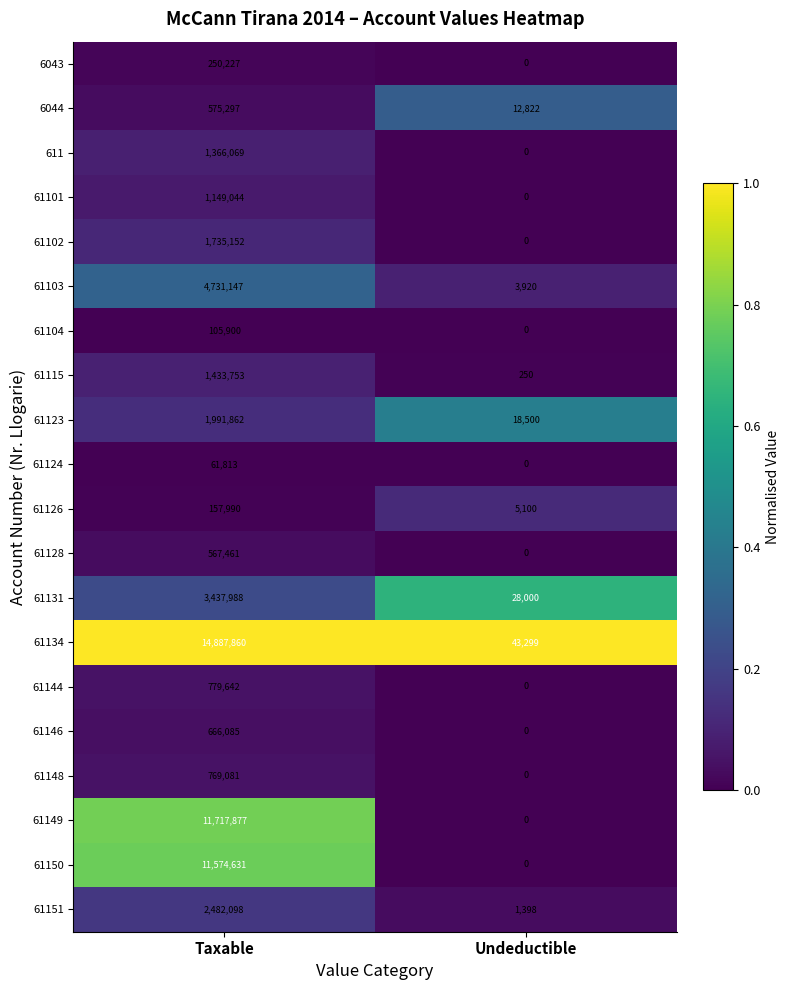

What is the highest value of the 61148 series?

769081